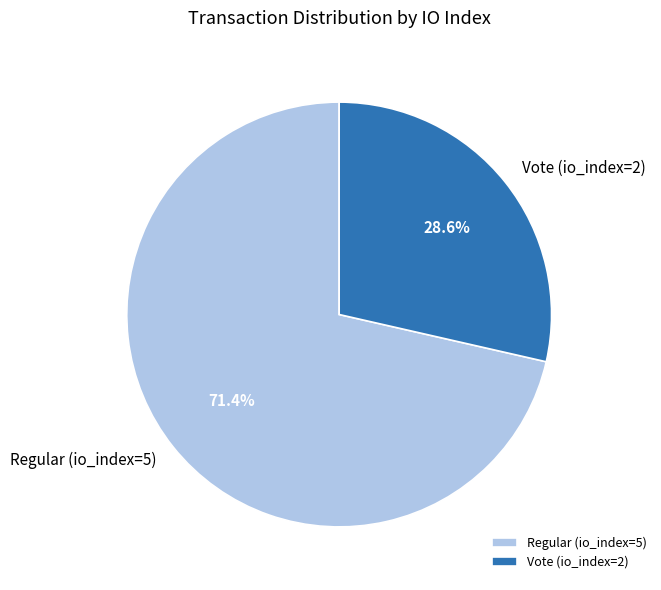

Count the number of slices in the pie.

2